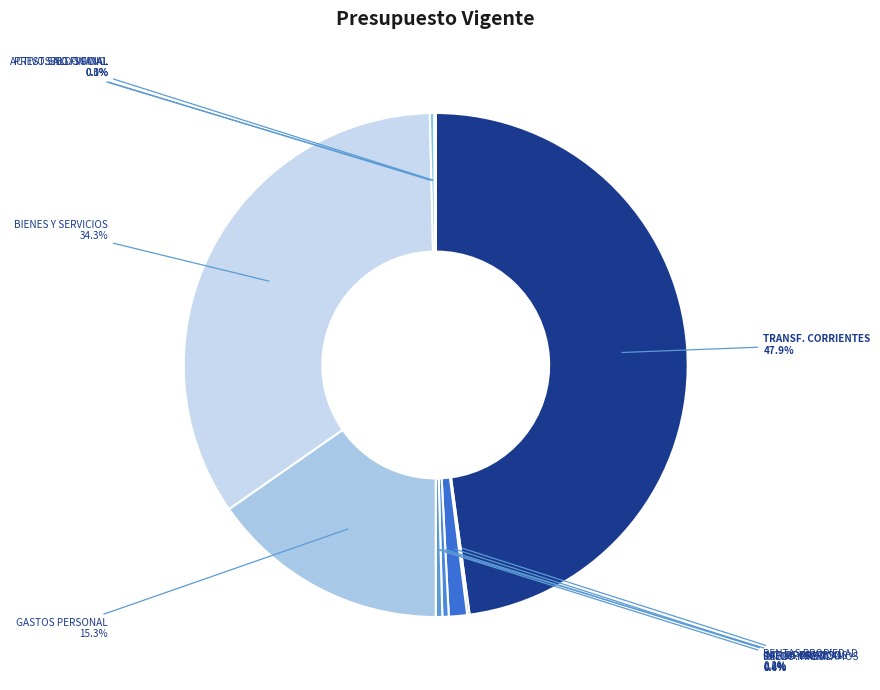

Which category has the biggest portion of the pie?

TRANSFERENCIAS CORRIENTES